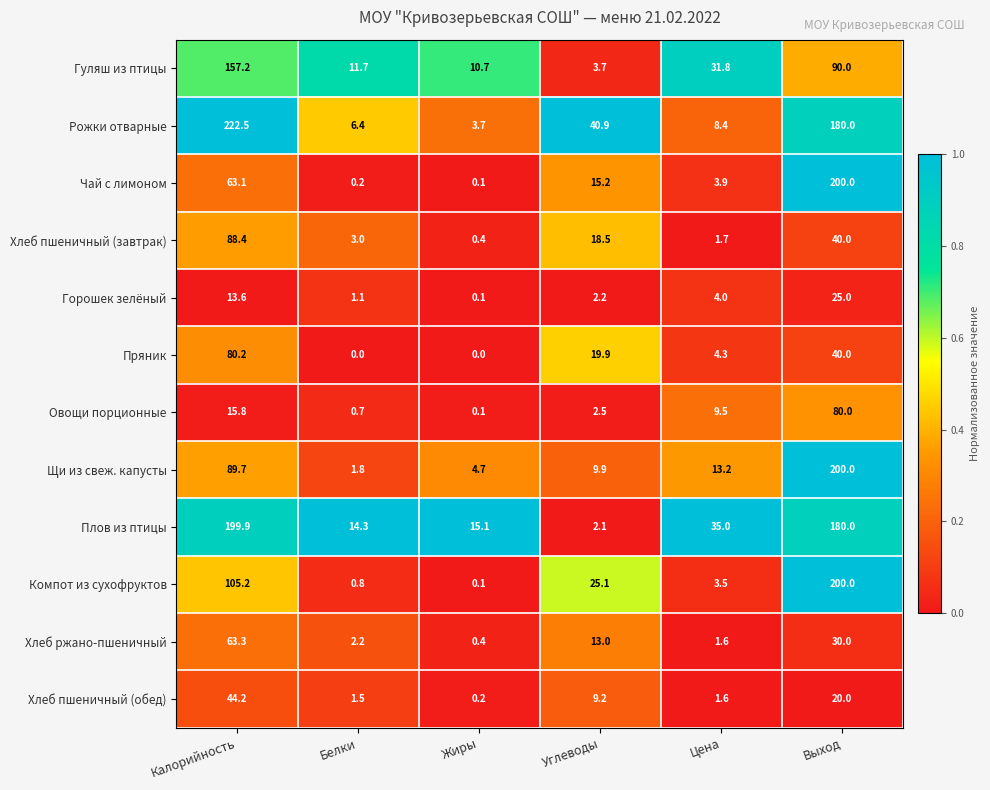

What is the difference between the highest and lowest values at Углеводы?

38.8